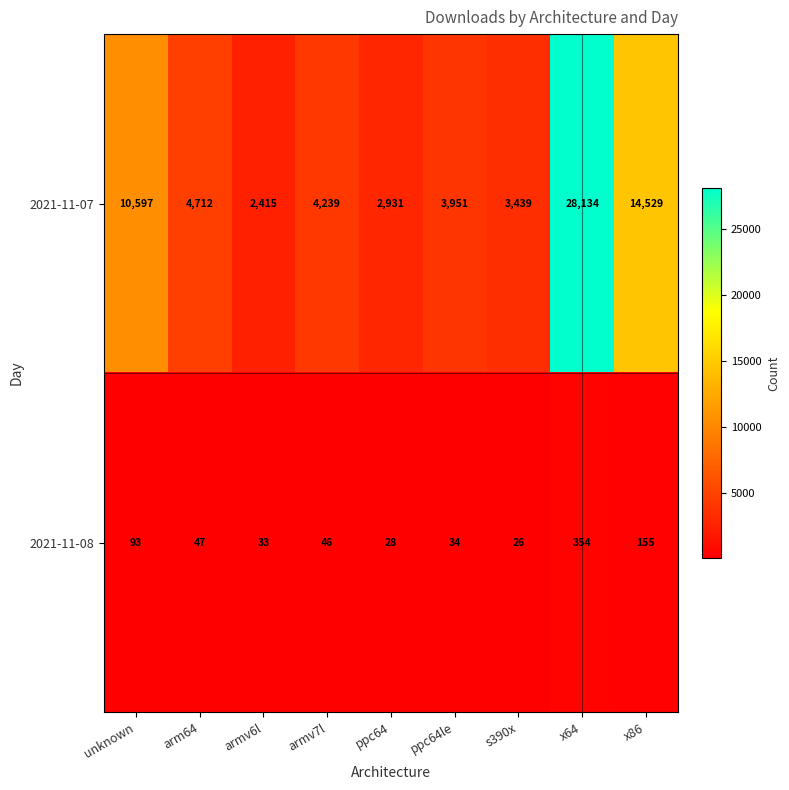

At how many categories does at least one series exceed 3449?

6